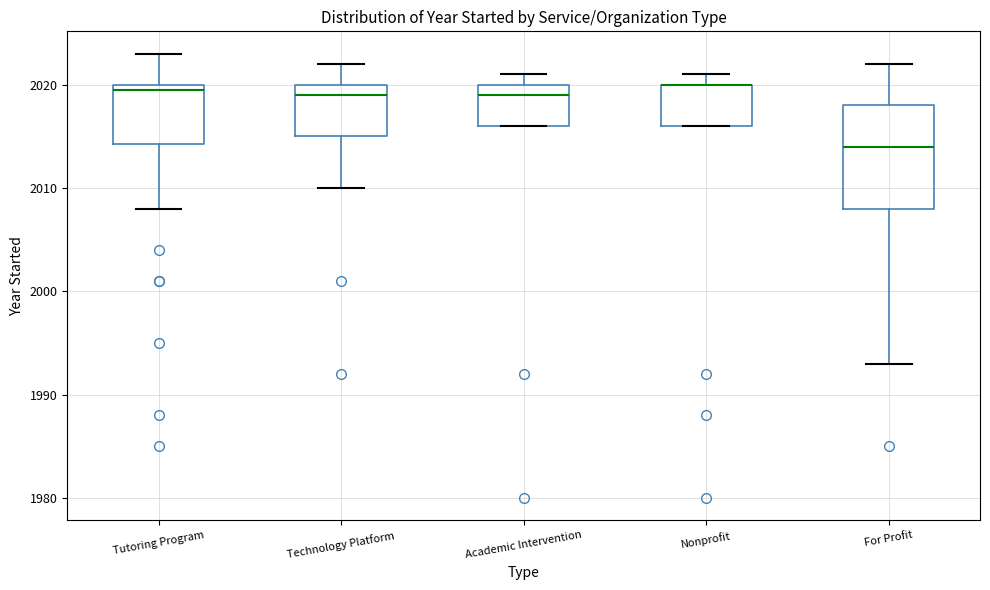

Reading left to right, transcribe this box plot: for each box, give where its median line is, the range the box spans, and where its two whiskers end, as read against the y-axis. The values are not printed on the chart, so give them approximately, as read against the axis.

Tutoring Program: median 2020 (just below the box's upper edge), box 2014 to 2020, whiskers 2008 to 2023
Technology Platform: median 2019, box 2015 to 2020, whiskers 2010 to 2022
Academic Intervention: median 2019, box 2016 to 2020, whiskers 2016 to 2021
Nonprofit: median 2020 (drawn on the box's upper edge), box 2016 to 2020, whiskers 2016 to 2021
For Profit: median 2014, box 2008 to 2018, whiskers 1993 to 2022